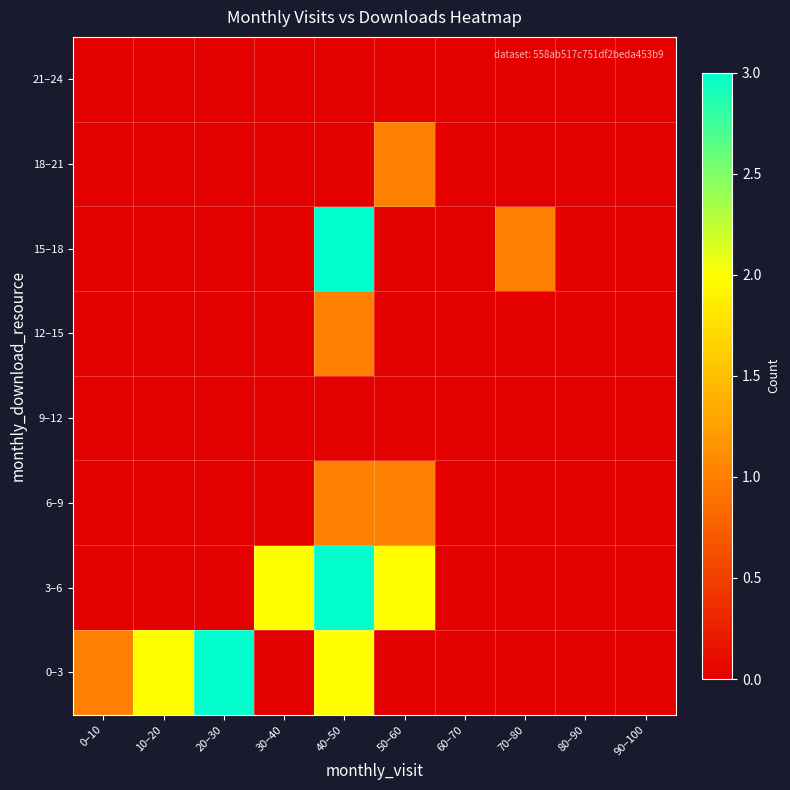

How many categories are shown in the chart?

10